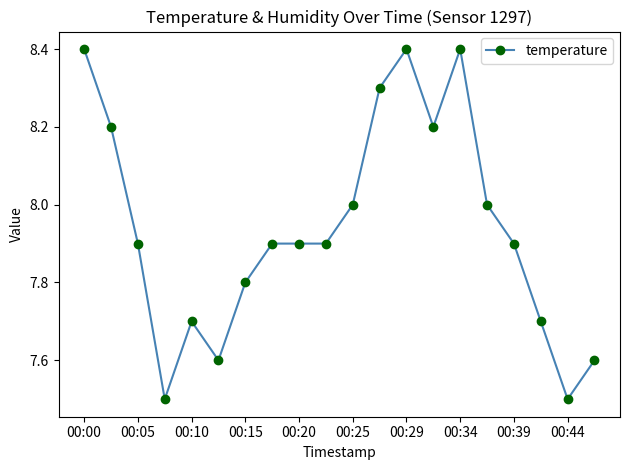

What is the sum of all values?

158.8